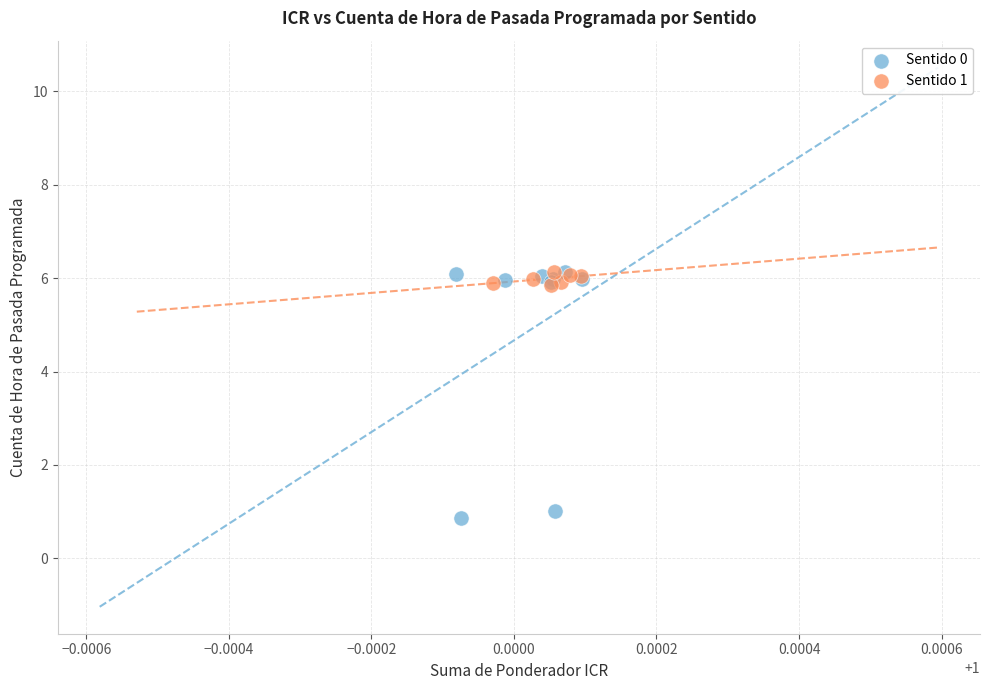

Which series contains the lowest Y value?

Sentido 0